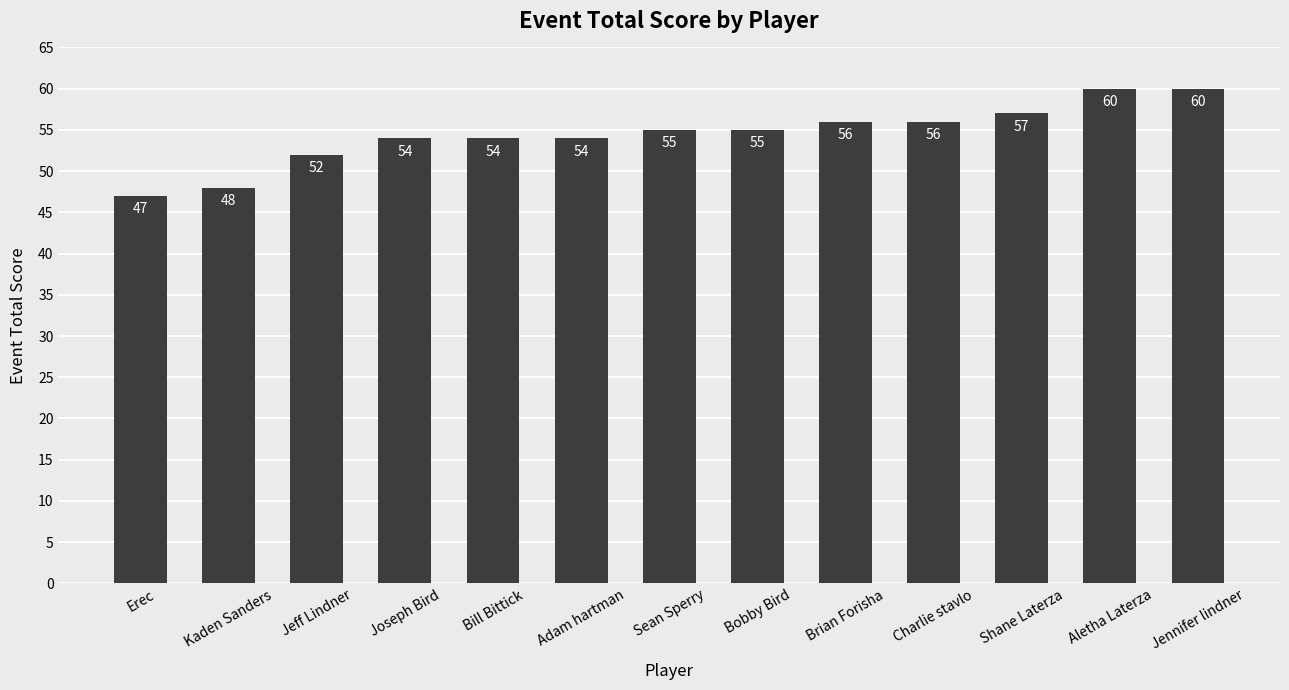

Approximately how many times larger is the value at Bill Bittick compared to Charlie stavlo?

1.0